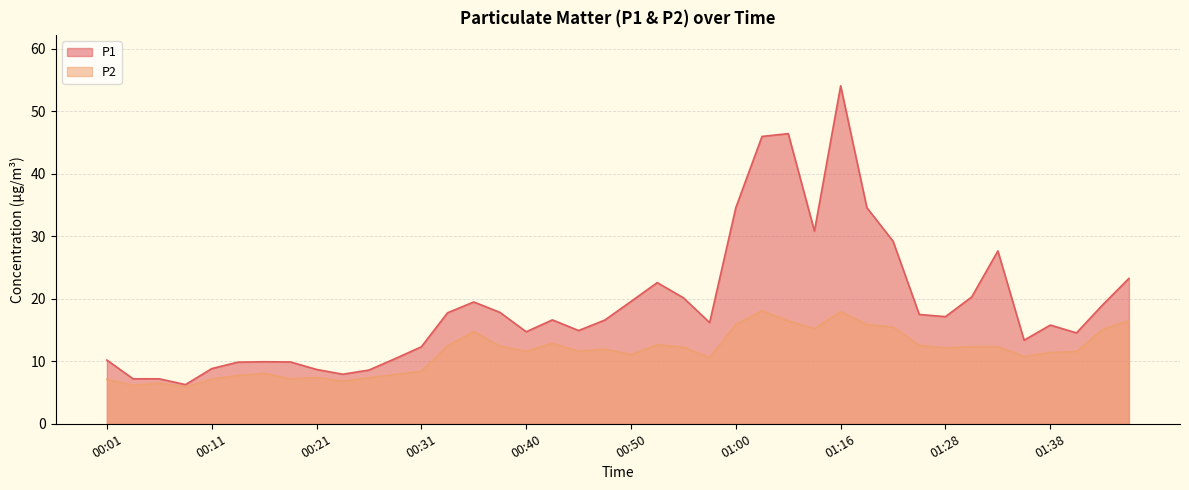

At which category is the sum across all series the highest?

01:16